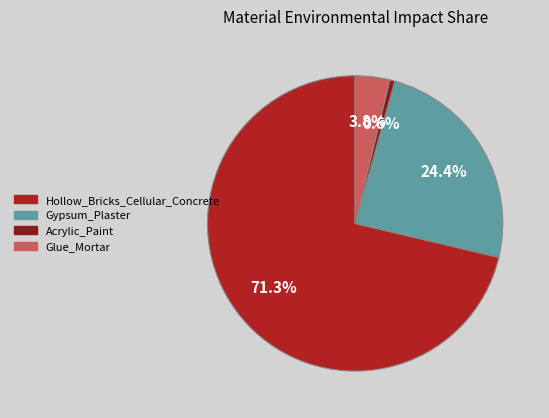

Which category has the smallest portion of the pie?

Acrylic_Paint